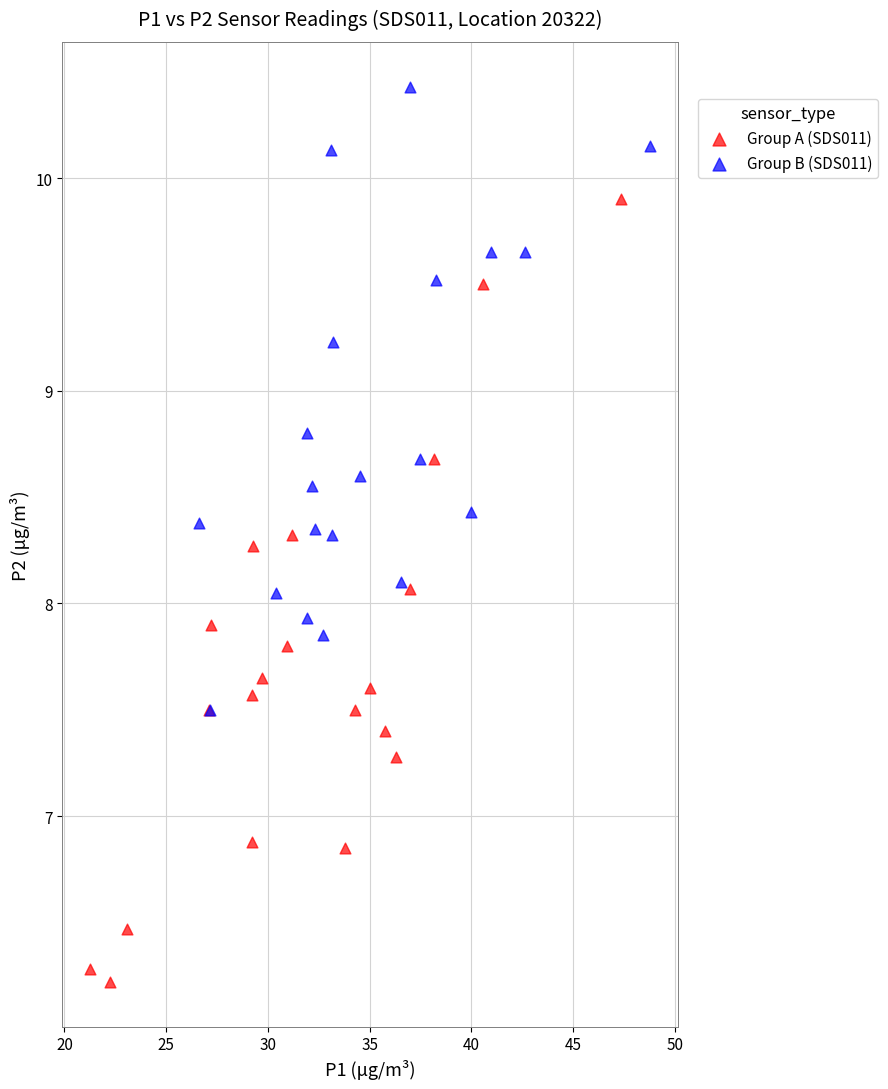

Which series contains the lowest Y value?

Group A (SDS011)